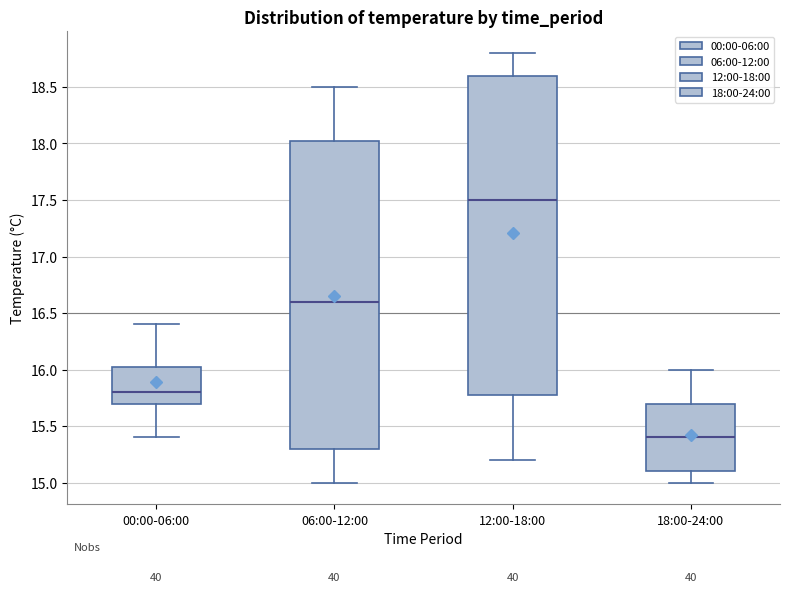

Which box's median line is the lowest?

18:00-24:00